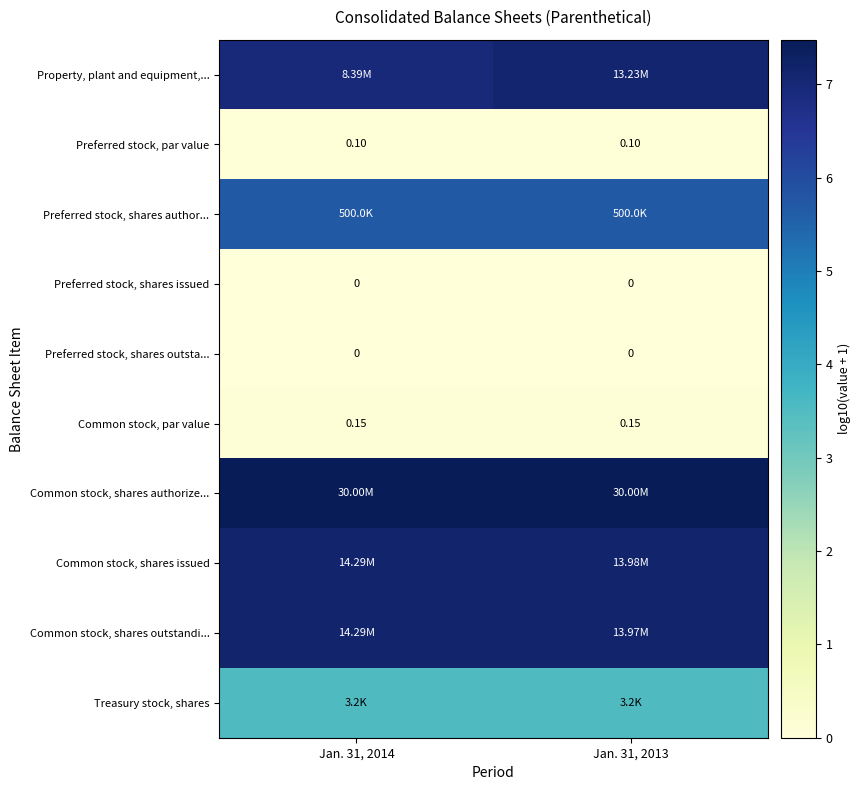

At how many categories does at least one series exceed 0?

2